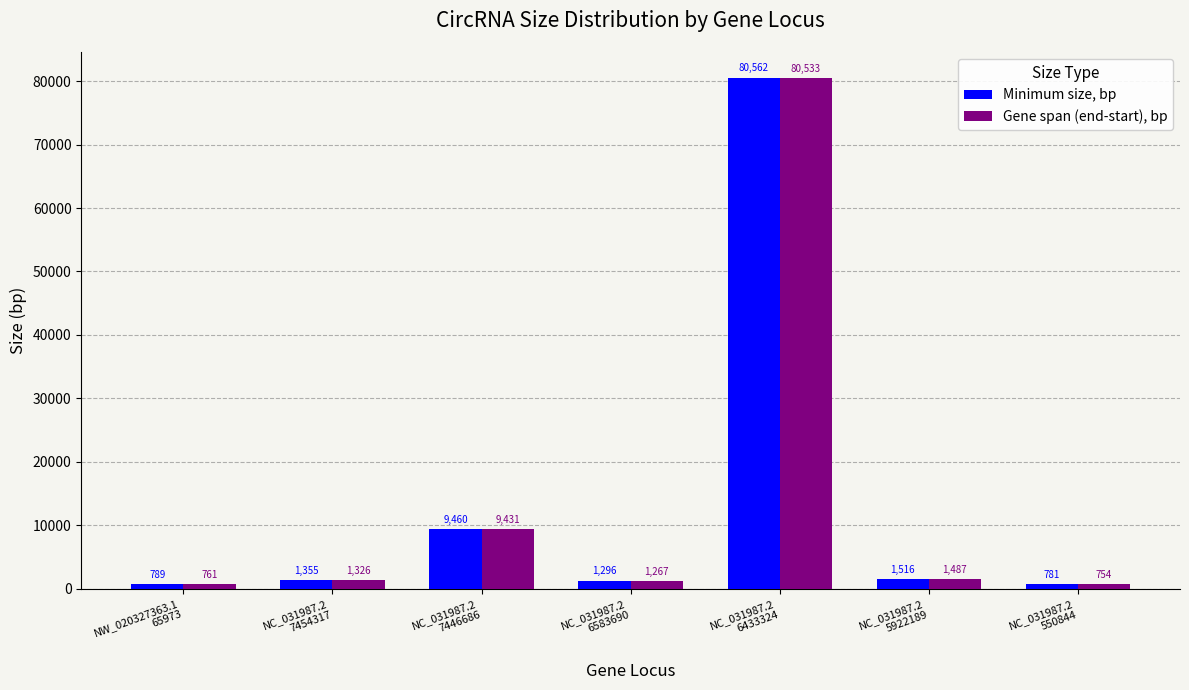

Rank the series by their average value, from lowest to highest.

Gene span (end-start), bp, Minimum size, bp